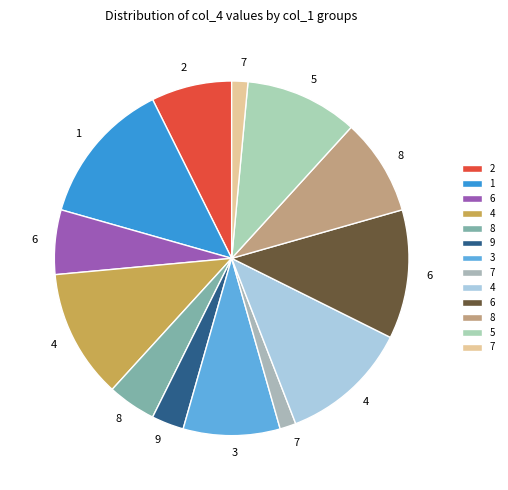

How many slices are in this pie chart?

13